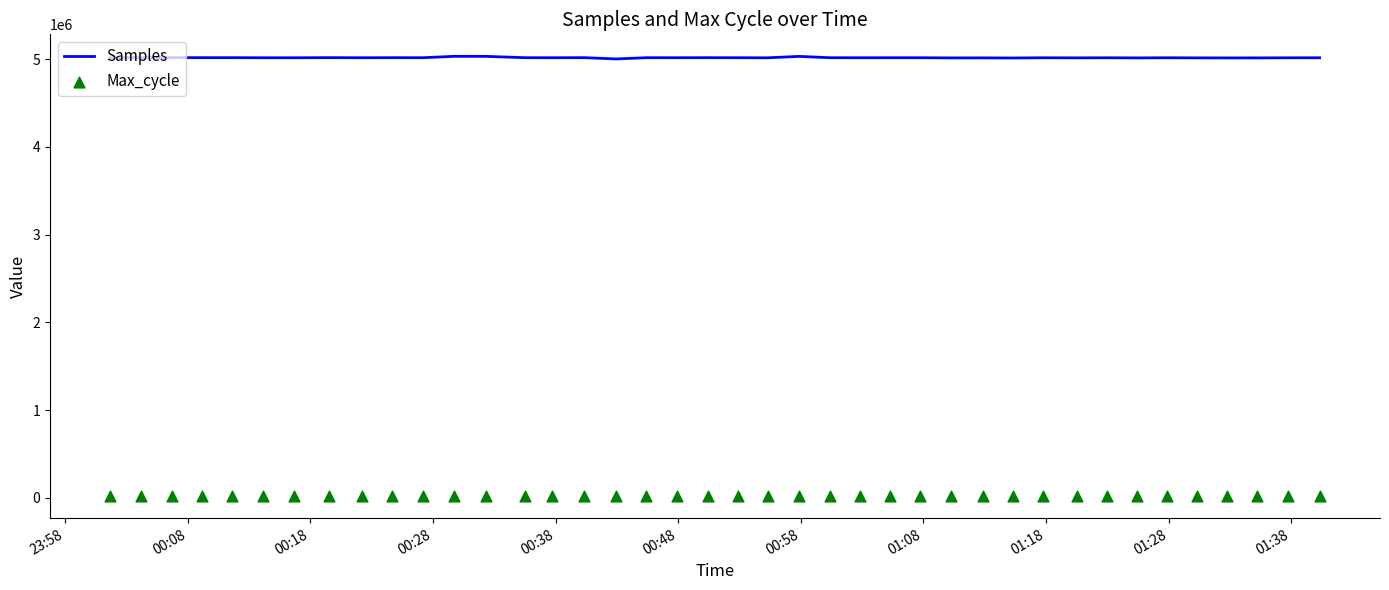

What are all the series names shown in the legend?

Samples, Max_cycle